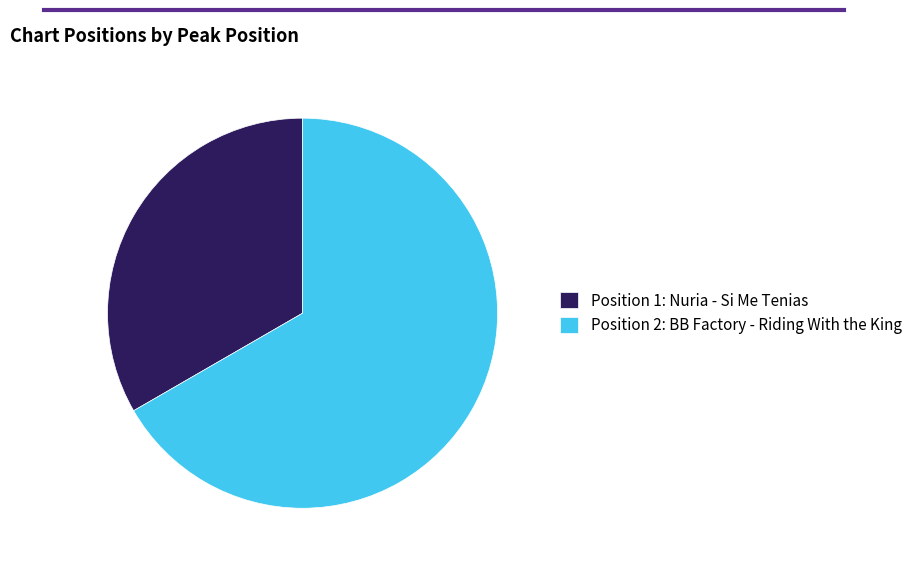

Rank the categories by value from highest to lowest.

Position 2: BB Factory - Riding With the King, Position 1: Nuria - Si Me Tenias